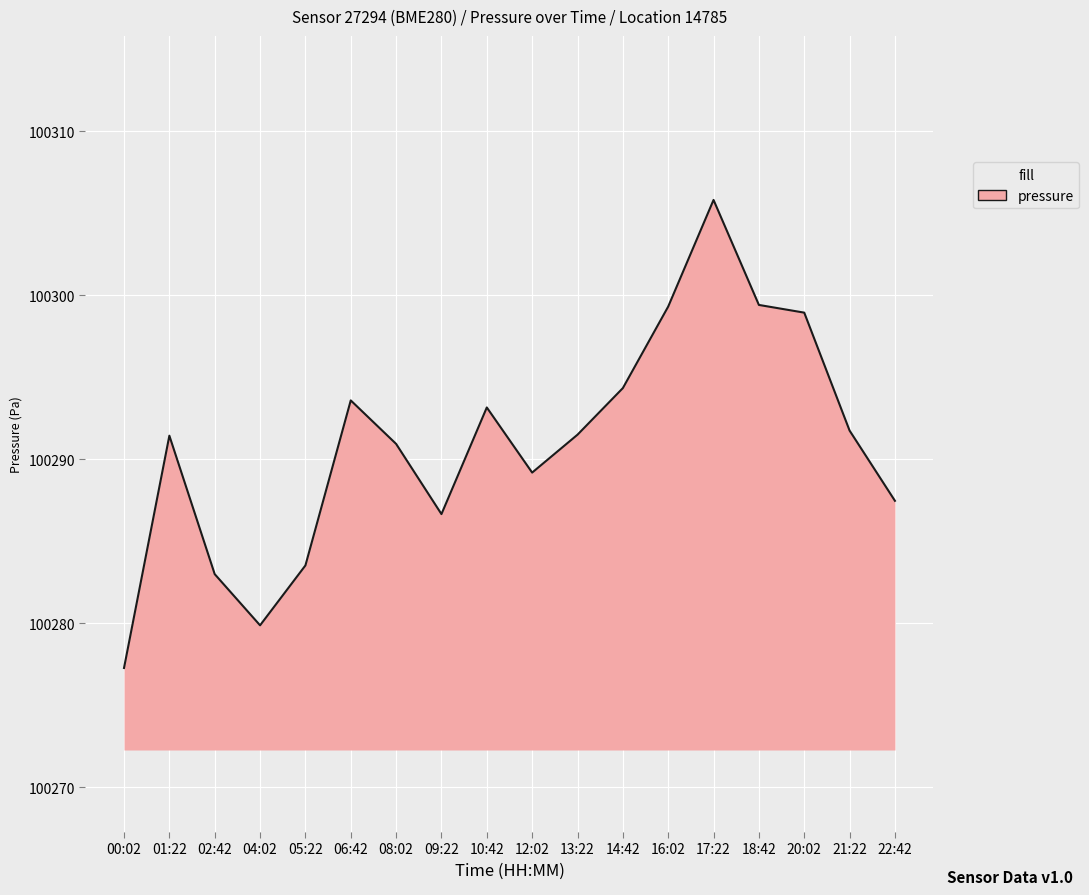

At which category does the data reach its first local peak?

01:22